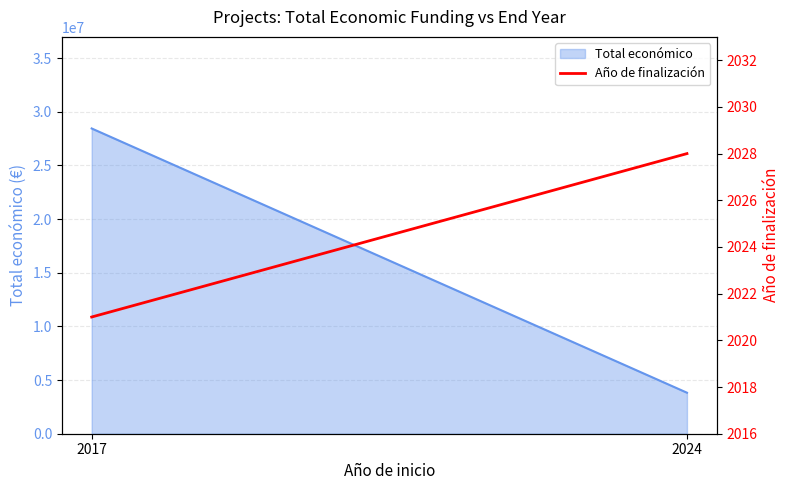

How many data points does each series have?

2